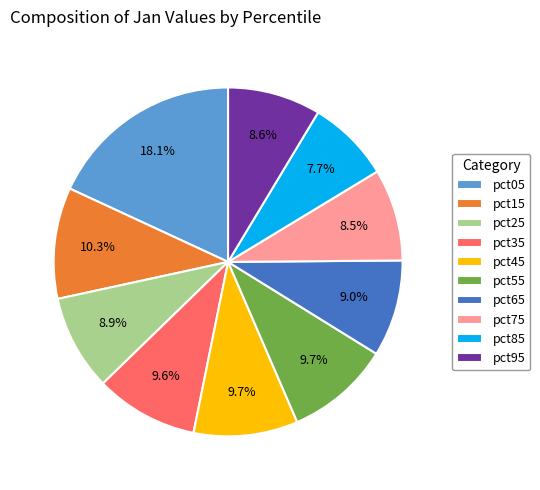

Is there any slice that represents more than half of the pie?

No